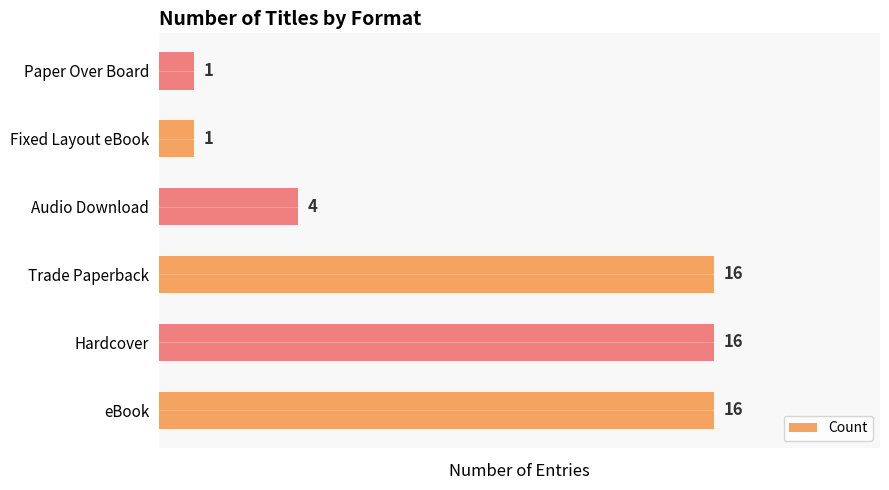

The chart shows a value of 0 at Fixed Layout eBook. True or false?

False